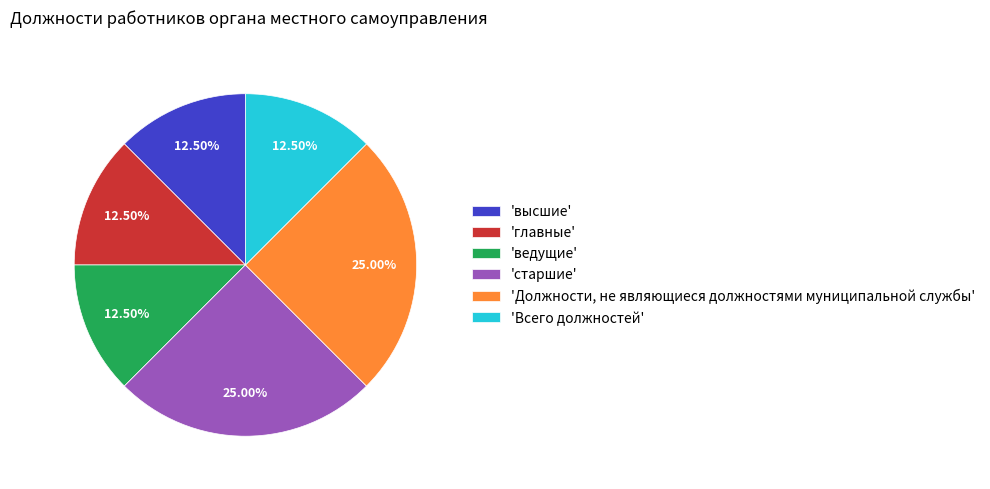

What is the ratio of the value at 'старшие' to the value at 'Всего должностей'?

2.0